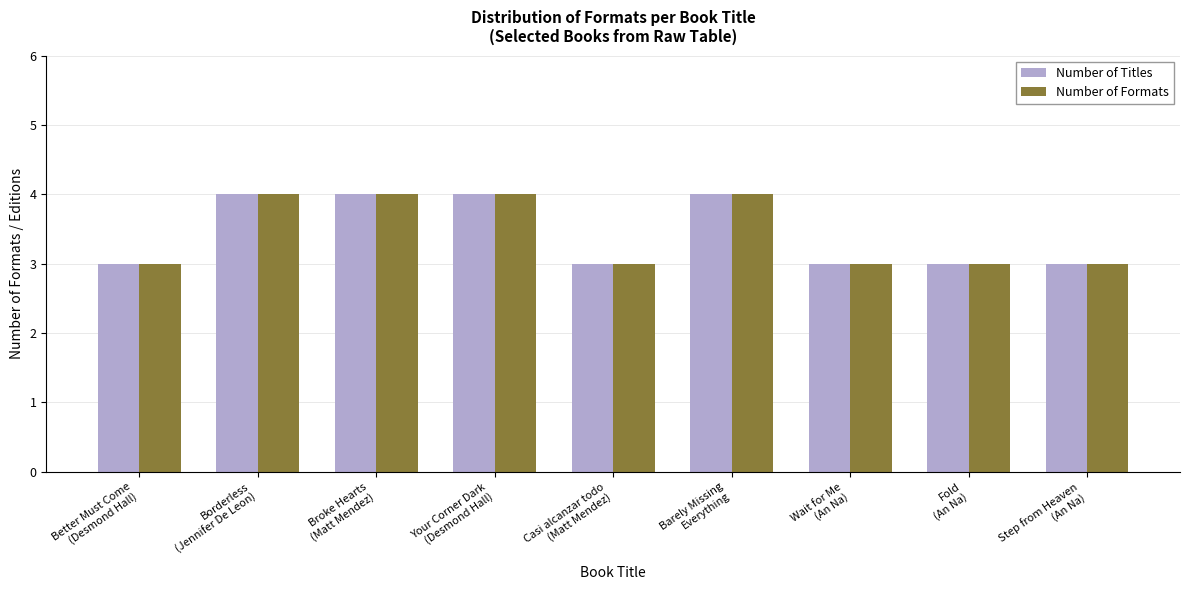

Reading right to left, what are all the values shown in this chart?

Number of Titles: 3	3	3	4	3	4	4	4	3
Number of Formats: 3	3	3	4	3	4	4	4	3